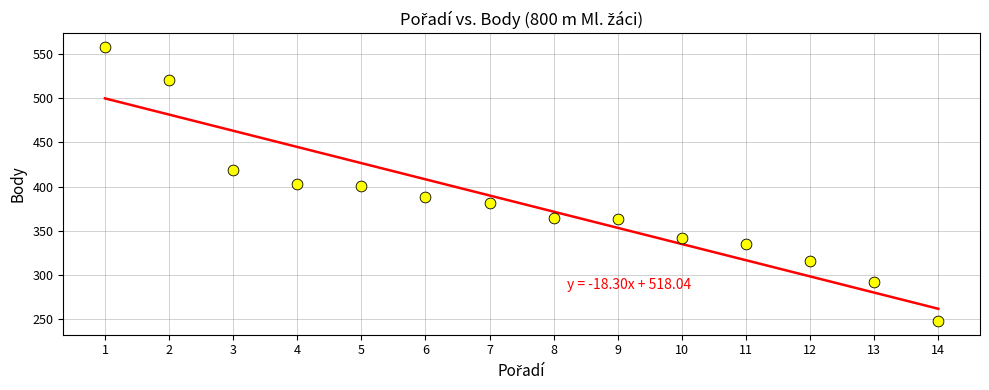

What is the range of X values (max minus min)?

13